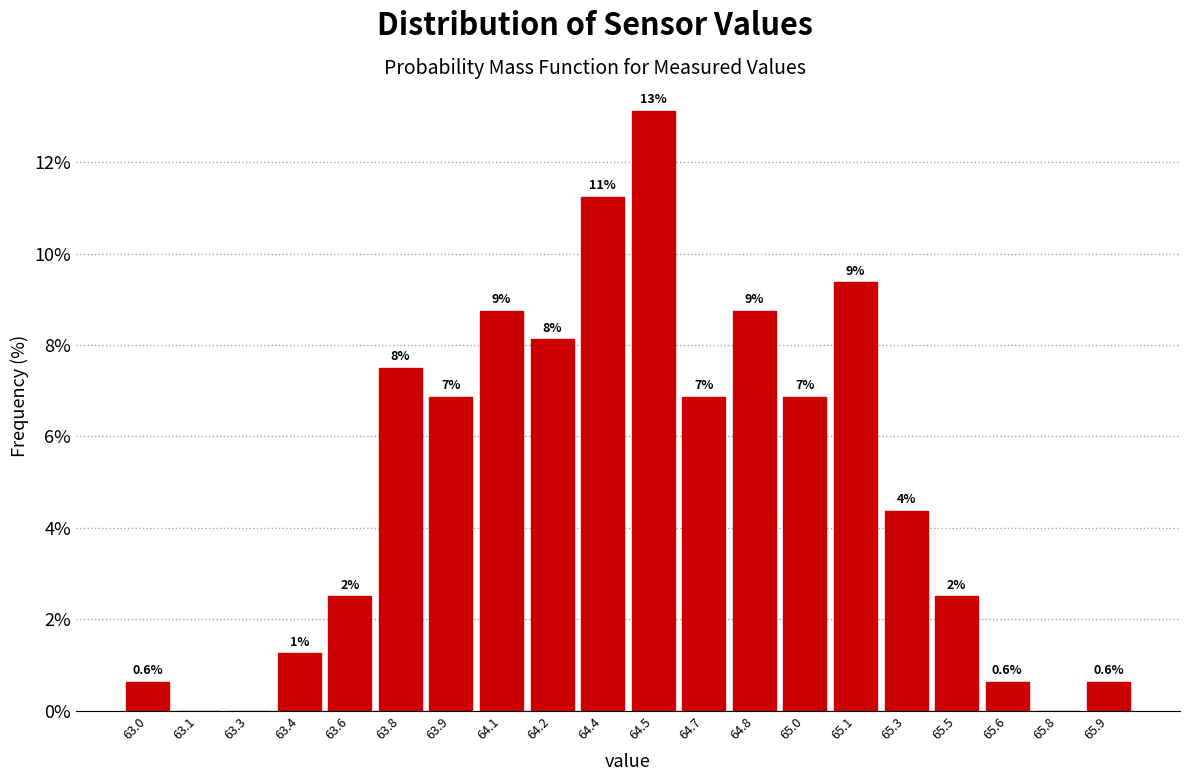

Are the bars horizontal?

No